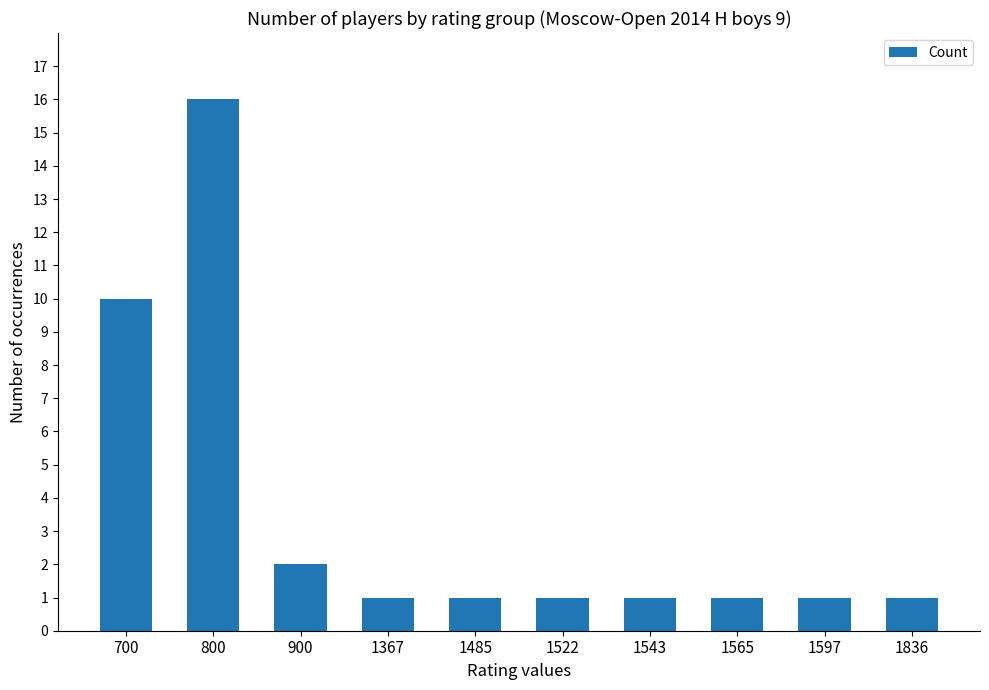

What is the ratio of the value at 1565 to the value at 1543?

1.0